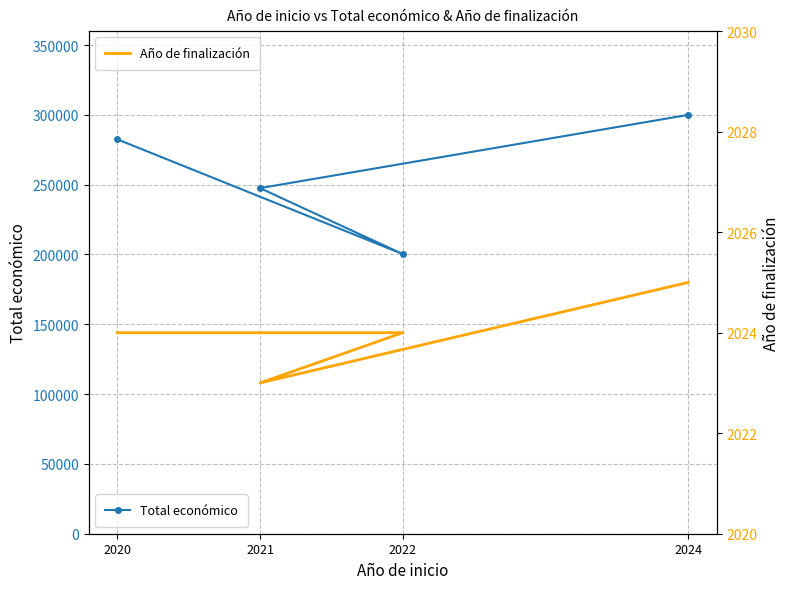

What is the value of the Total económico point at the 2nd from the left?

247535